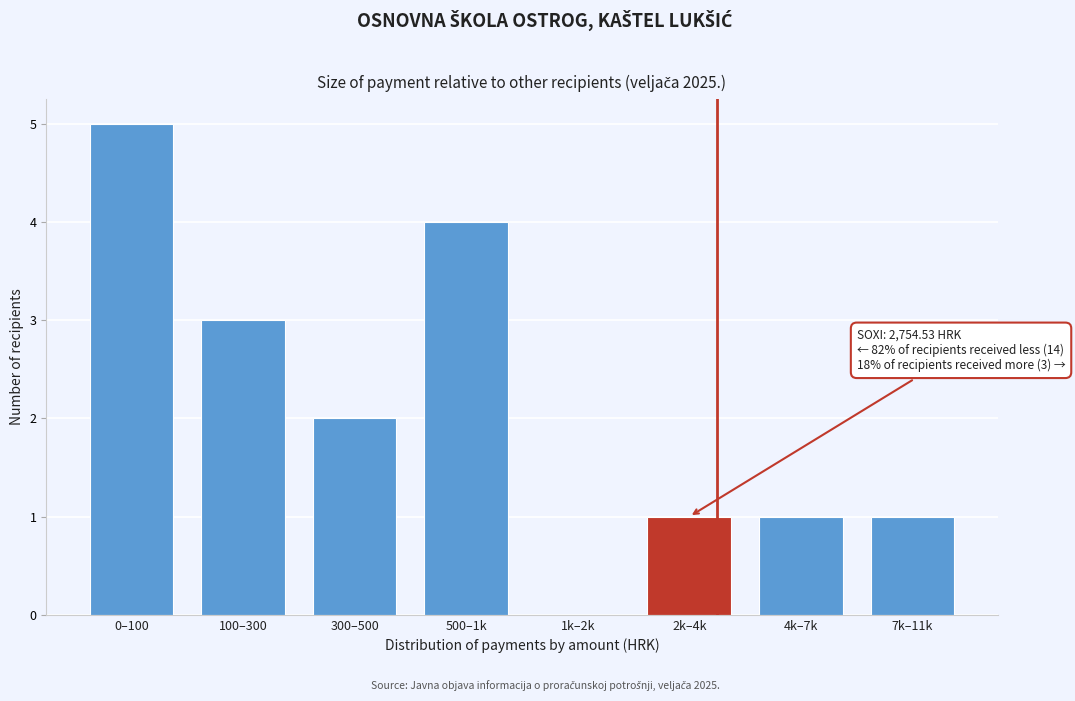

Reading left to right, extract all data points from this chart.

0–100=5	100–300=3	300–500=2	500–1k=4	1k–2k=0	2k–4k=1	4k–7k=1	7k–11k=1